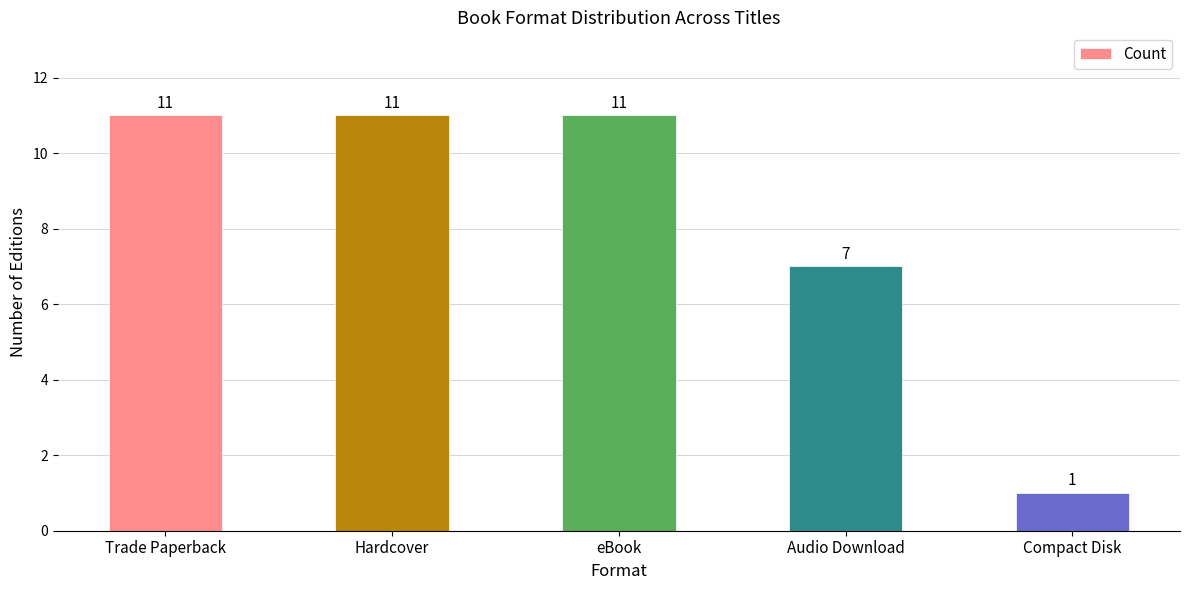

What is the minimum value shown in the chart?

1